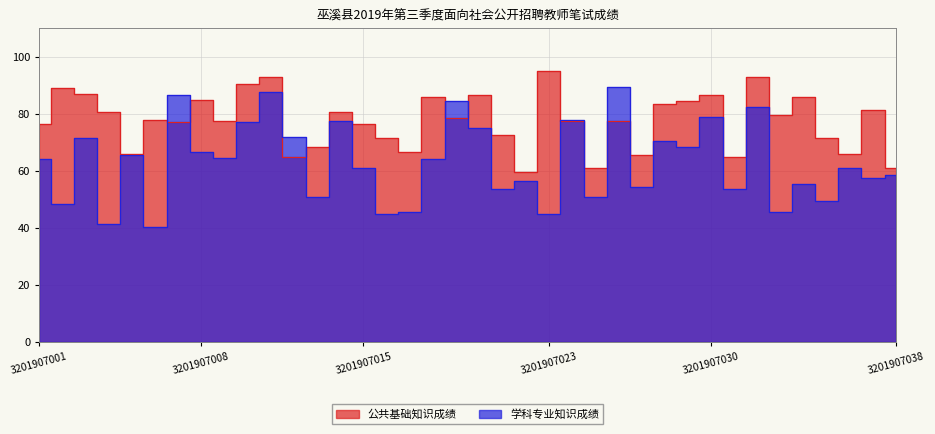

Where do 学科专业知识成绩 and 公共基础知识成绩 first cross each other?

3201907006 and 3201907007